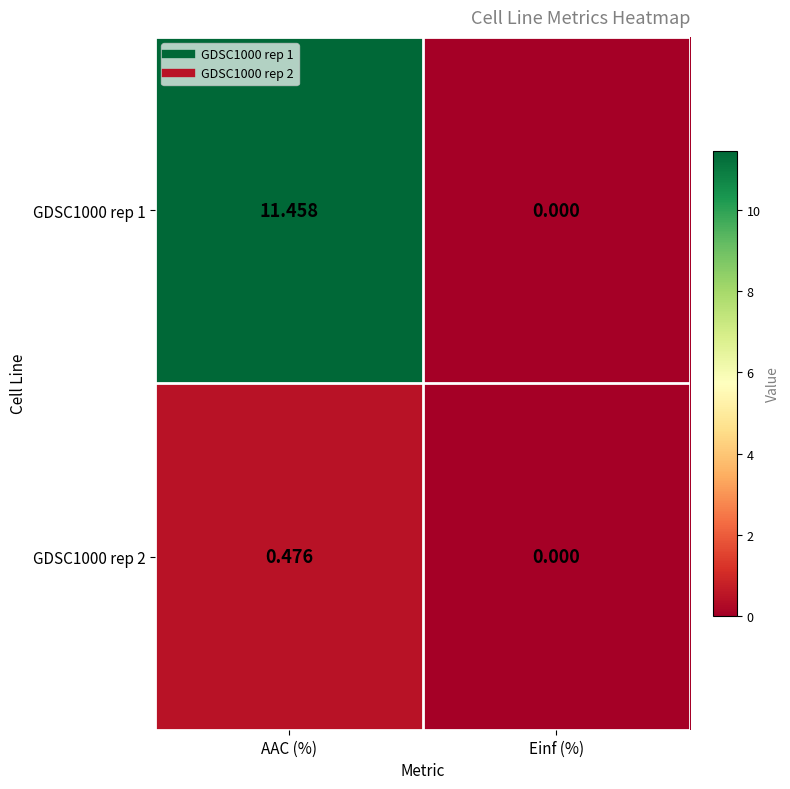

Count the number of data series in this chart.

2